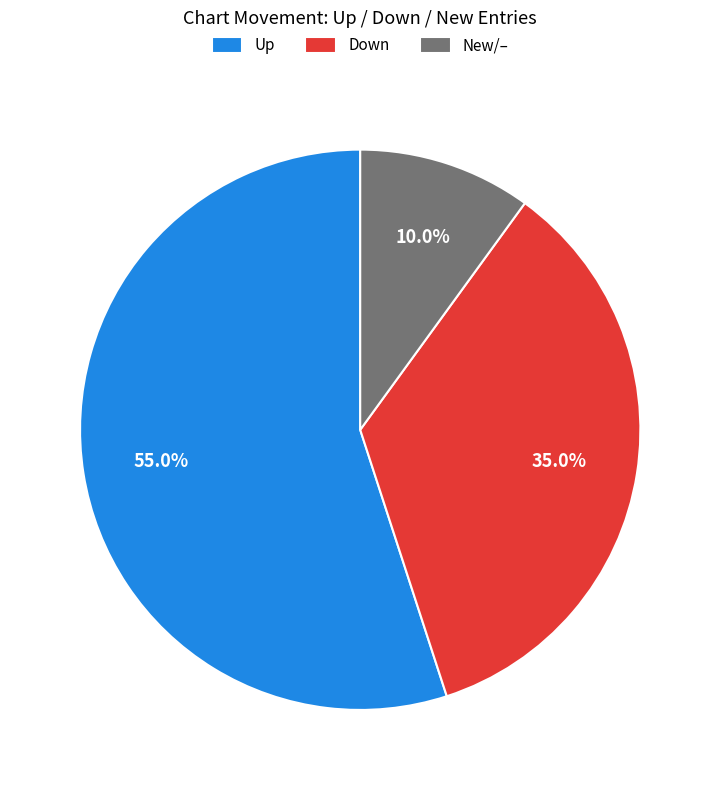

How many segments does this pie chart have?

3